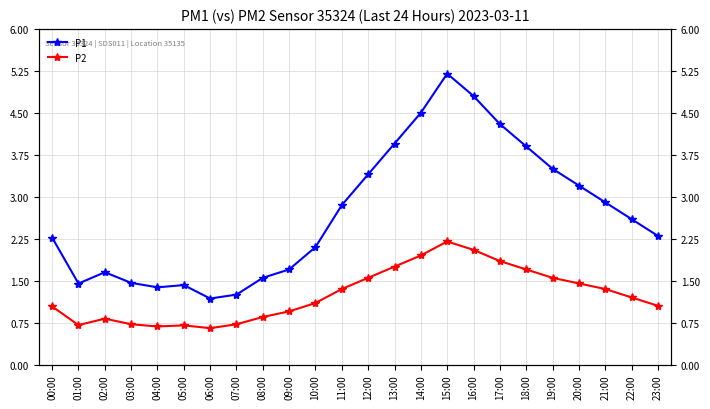

At how many categories does at least one series exceed 4?

4